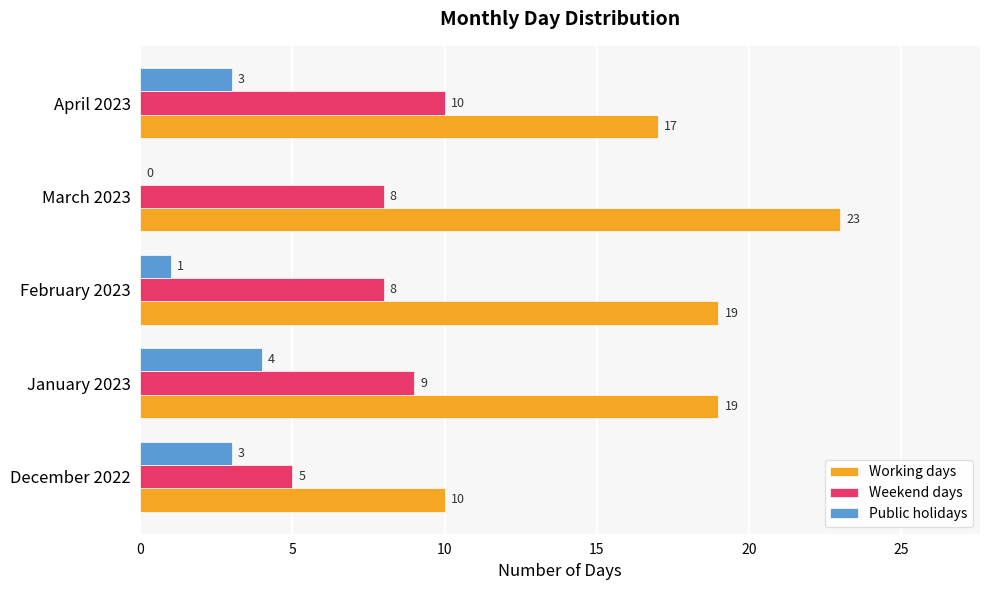

The value of Working days at February 2023 is 19. True or false?

True